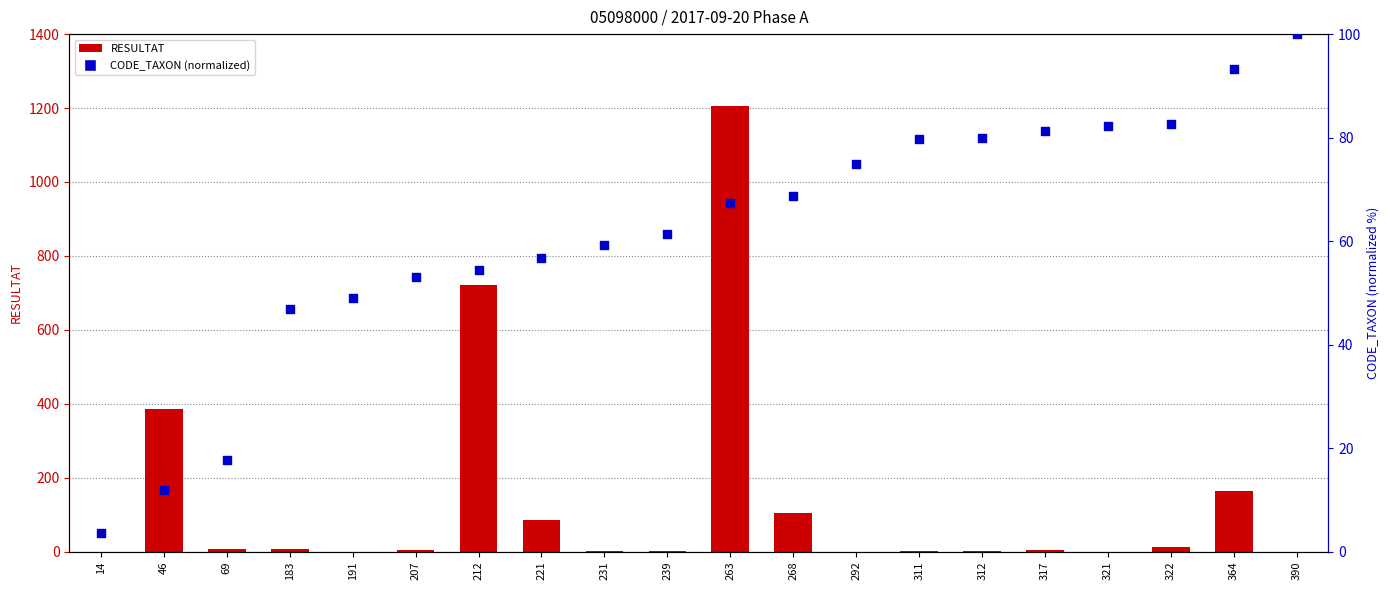

What are all the series names shown in the legend?

RESULTAT, CODE_TAXON (normalized)